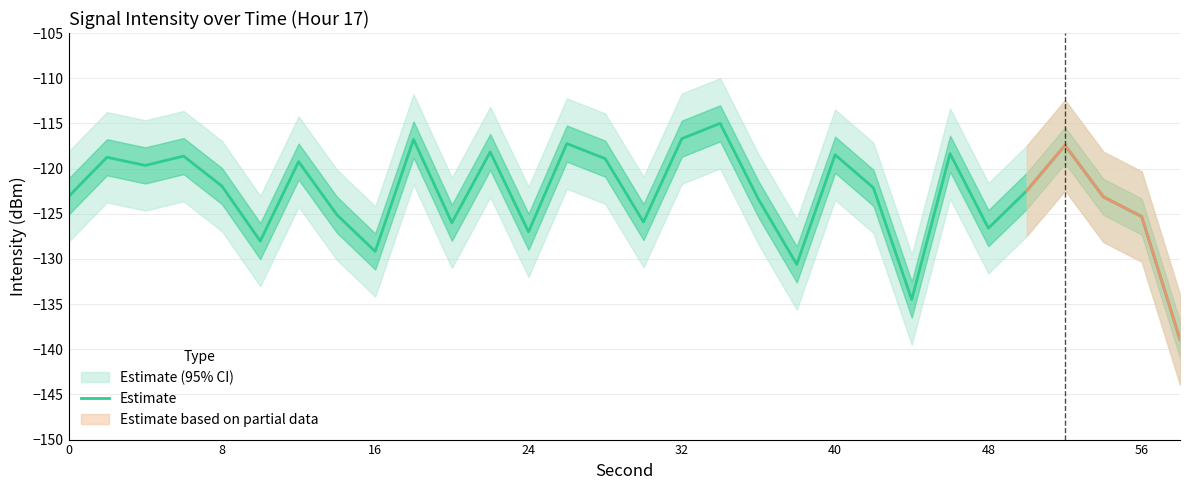

What is the difference between the second highest and second lowest values?

17.8